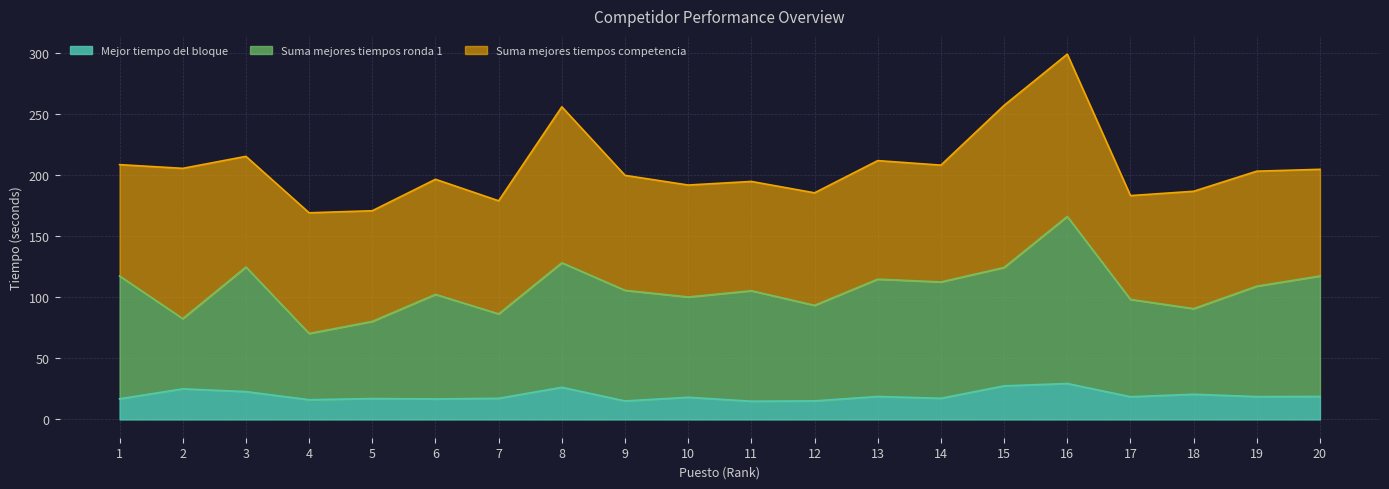

How many lines are shown in the chart?

3